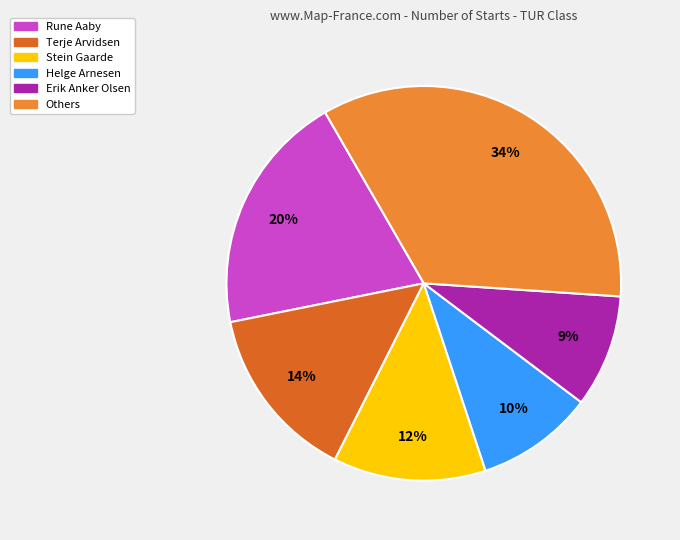

What is the largest slice in the pie chart?

Others